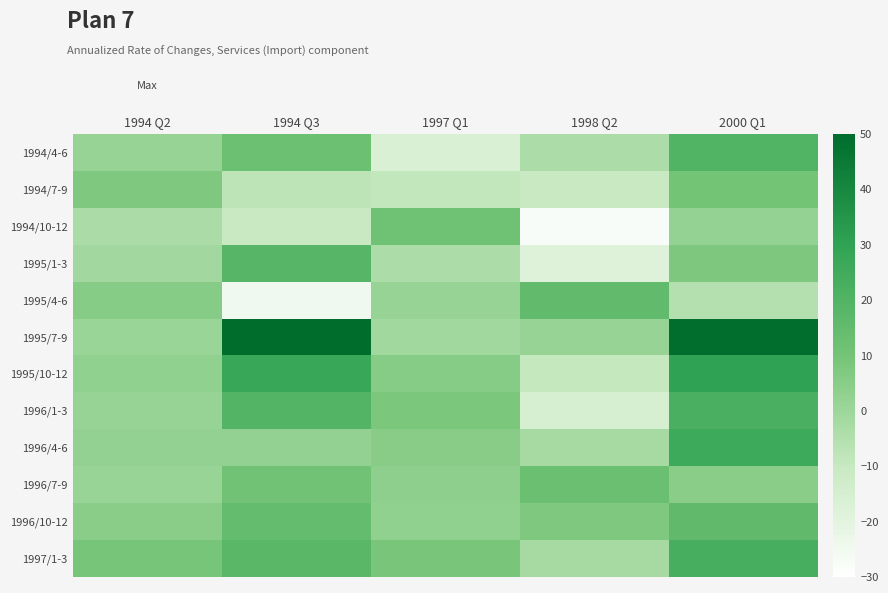

At how many categories does at least one series exceed 60?

1